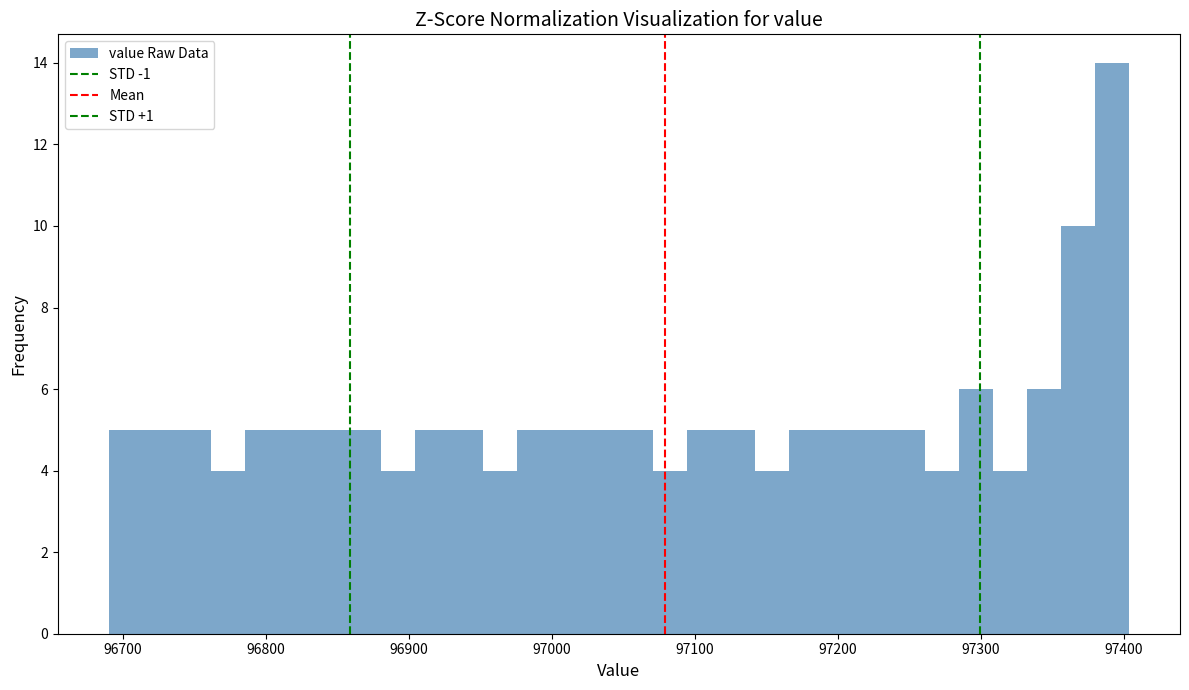

Around what value on the x-axis is the tallest bar? Give the approximate position of its centre, as read against the axis.

97390